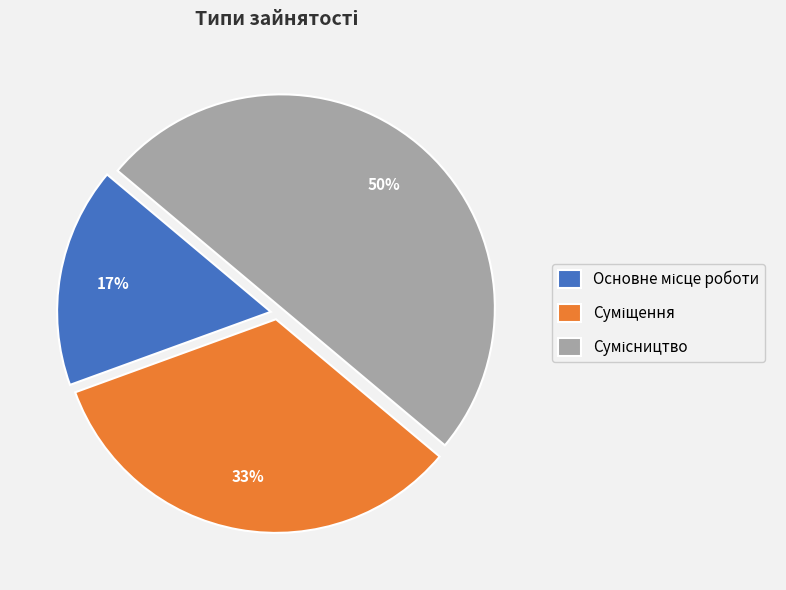

To the nearest percent, what is the average slice percentage?

33%